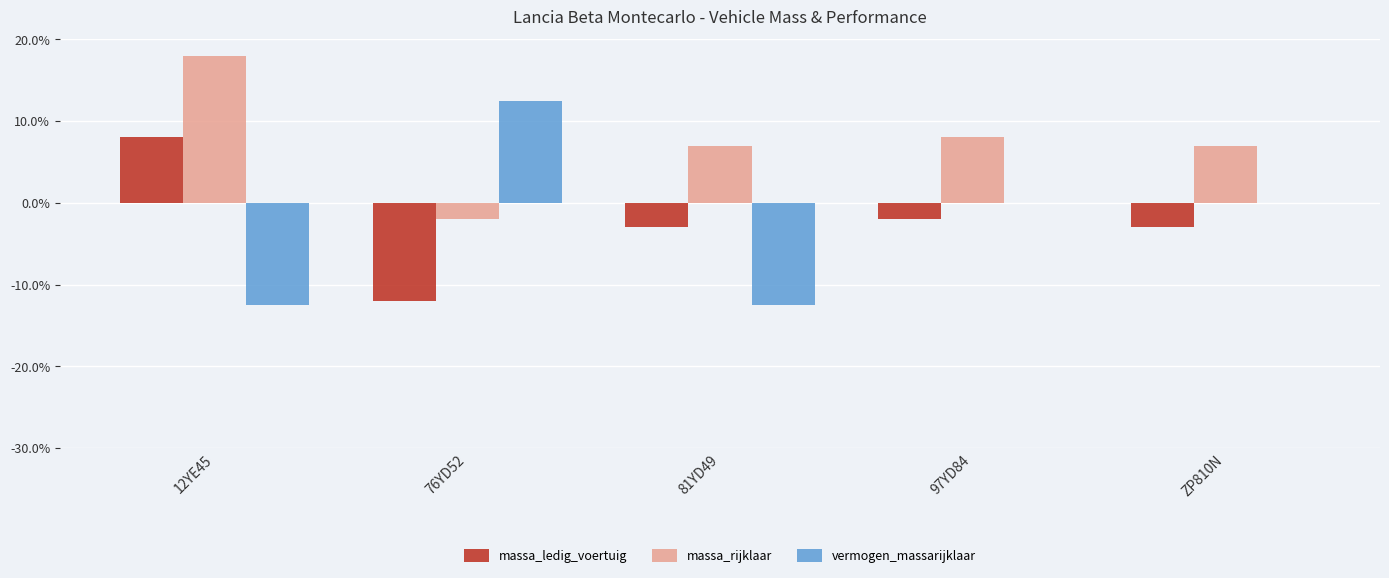

Is the value of massa_rijklaar at ZP810N greater than the value of vermogen_massarijklaar at 12YE45?

Yes